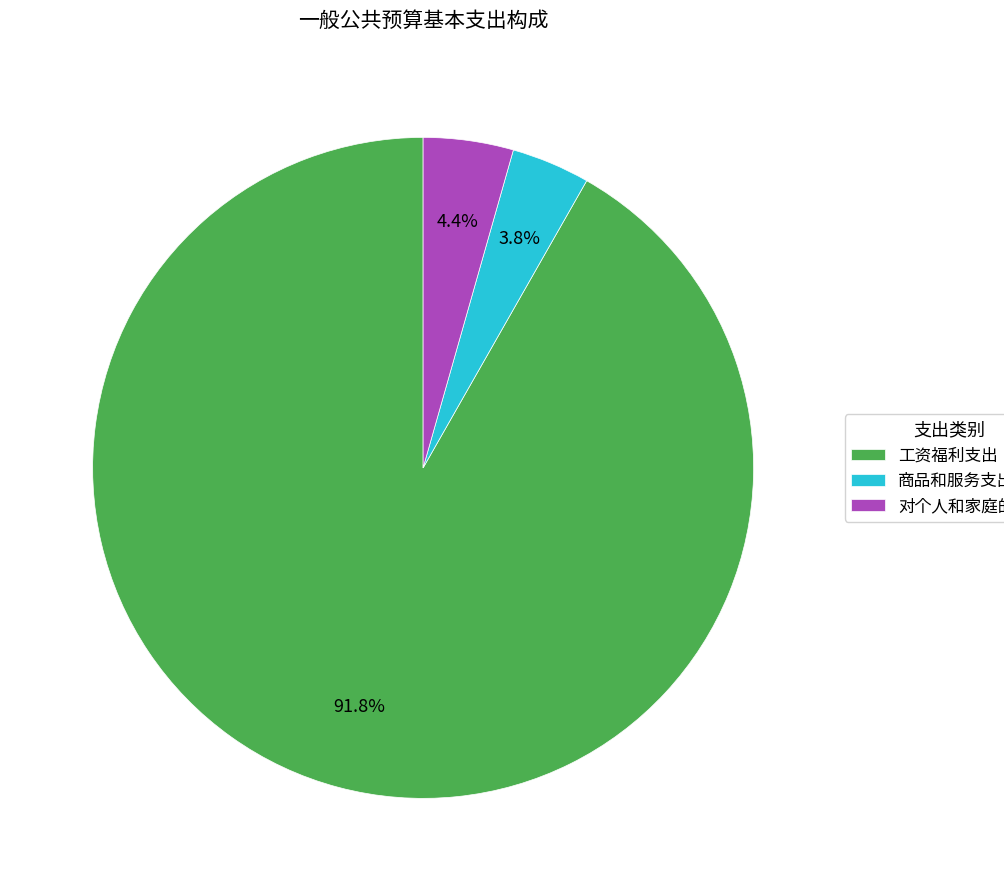

What is the largest slice in the pie chart?

工资福利支出